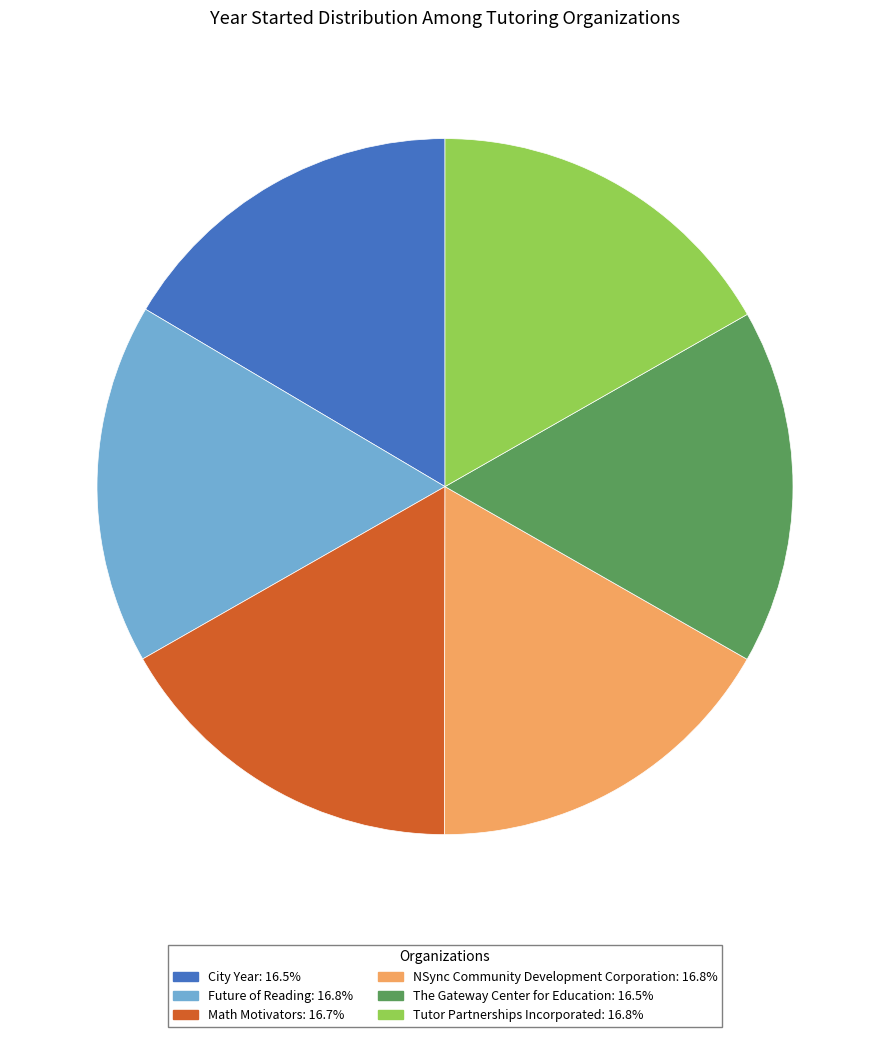

Is Tutor Partnerships Incorporated the majority of the pie?

No